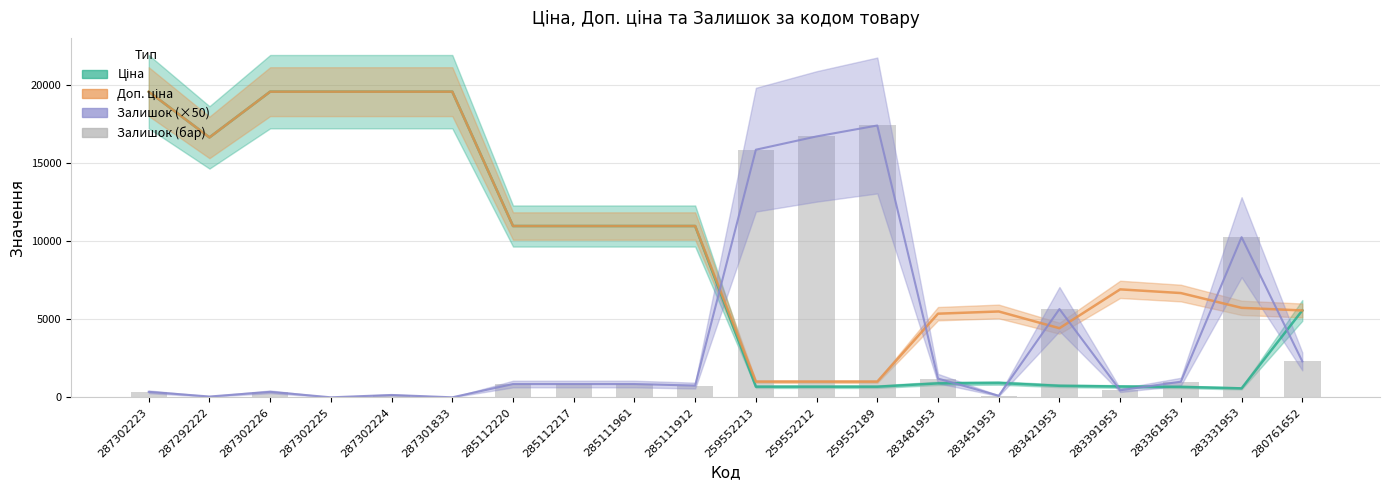

List the labels in order of value, largest first.

259552189, 259552212, 259552213, 283331953, 283421953, 280761652, 283481953, 283361953, 285112220, 285112217, 285111961, 285111912, 283391953, 287302223, 287302226, 287302224, 283451953, 287292222, 287302225, 287301833